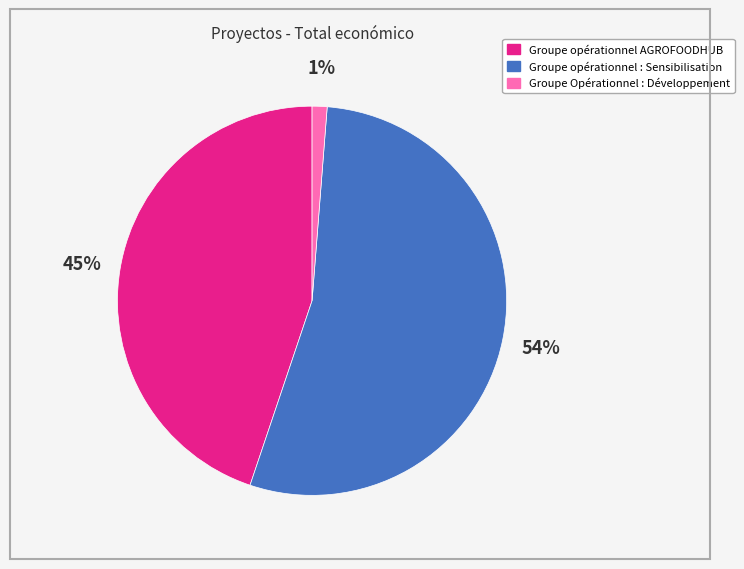

Between Groupe opérationnel AGROFOODHUB and Groupe opérationnel : Sensibilisation, which is larger?

Groupe opérationnel : Sensibilisation